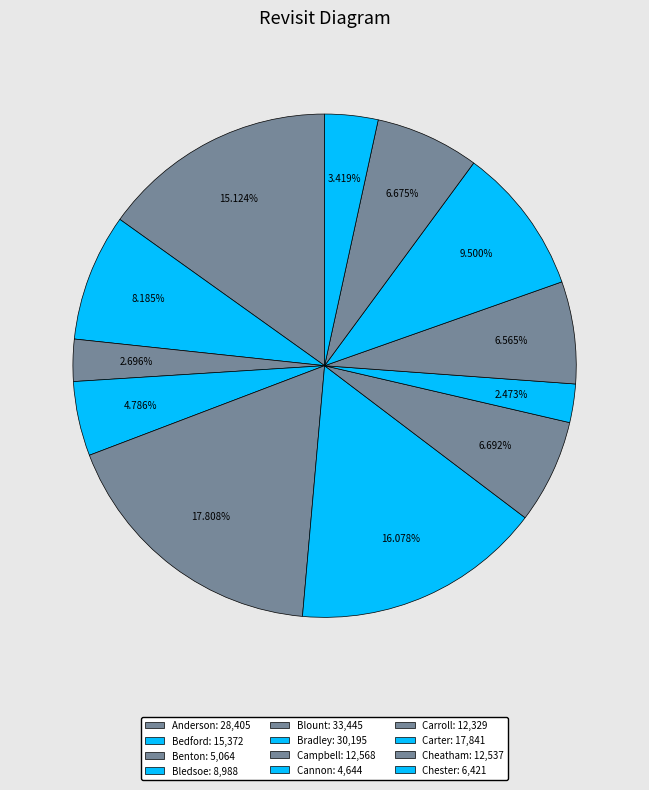

Combined, do Blount and Chester account for over 50%?

No